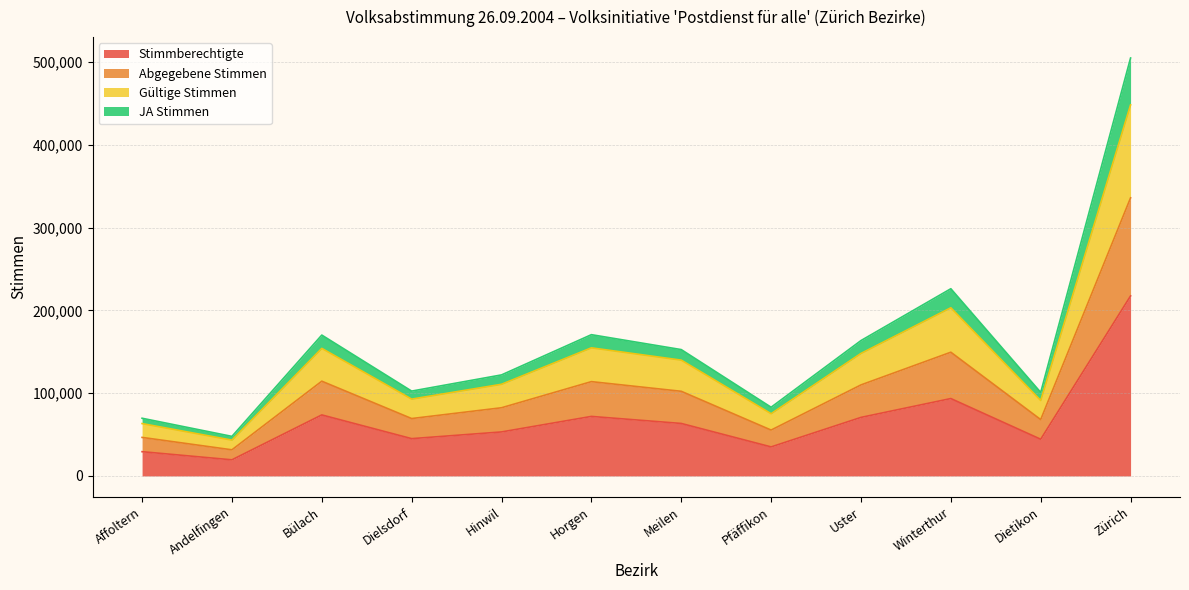

What is the maximum value for Stimmberechtigte?

217558